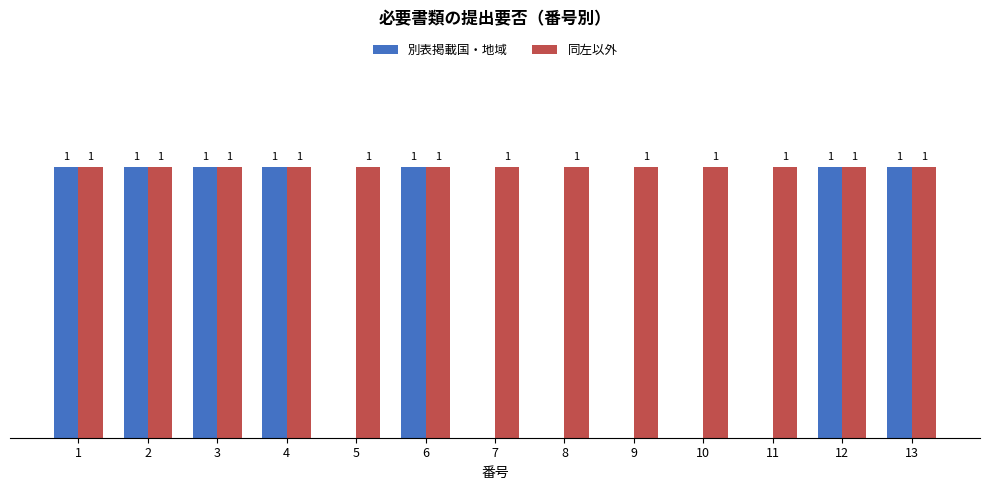

Which series has the largest total across all categories?

同左以外